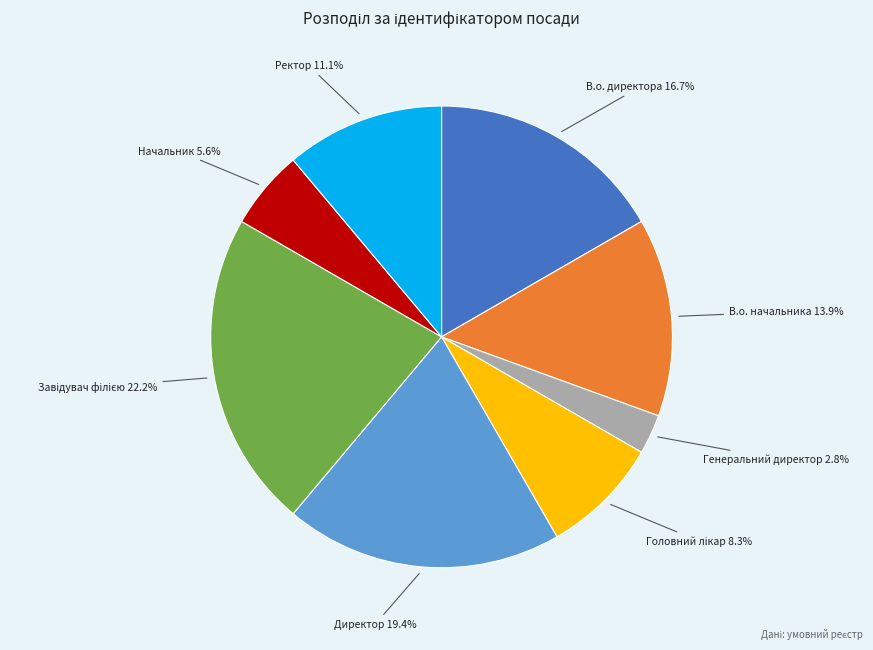

Is there any slice that represents more than half of the pie?

No